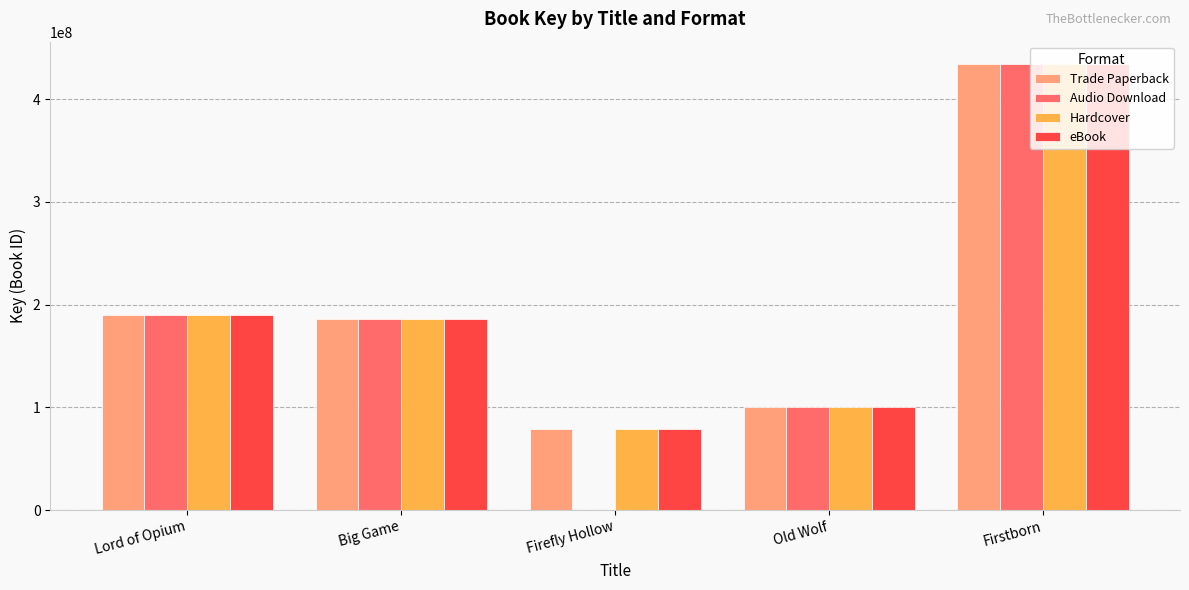

What is the approximate value of Hardcover at Lord of Opium?

190146337